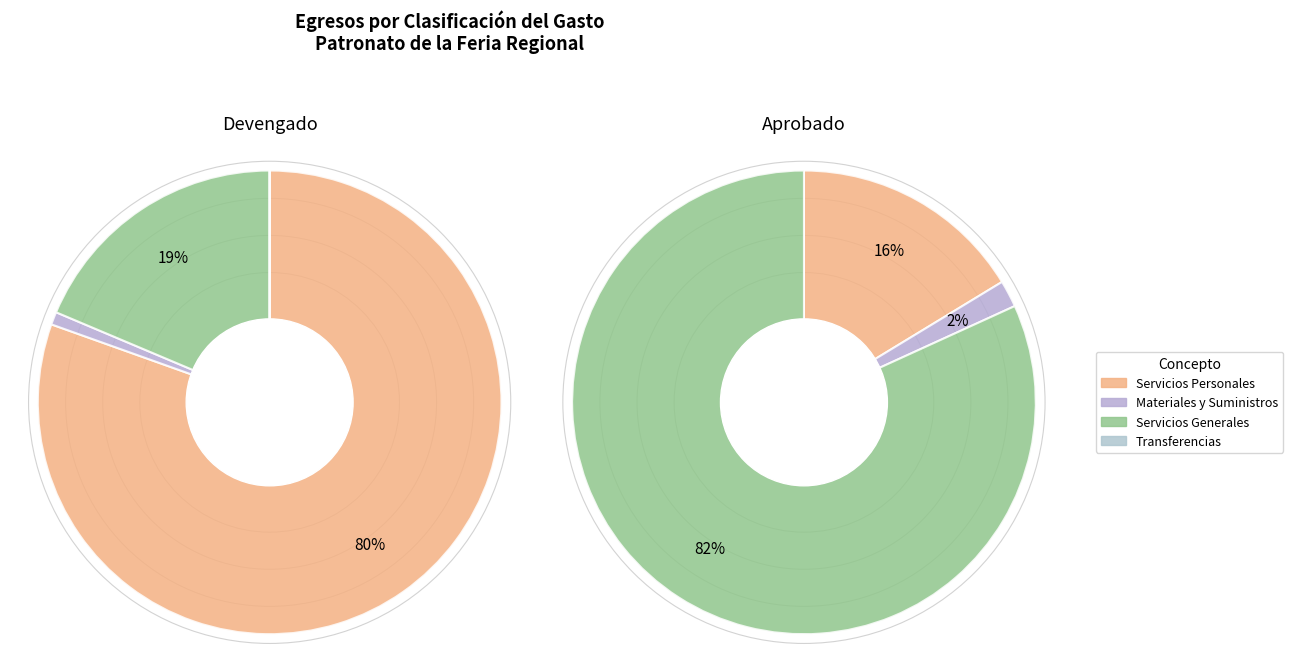

To the nearest percent, what portion does Servicios Generales represent?

19%